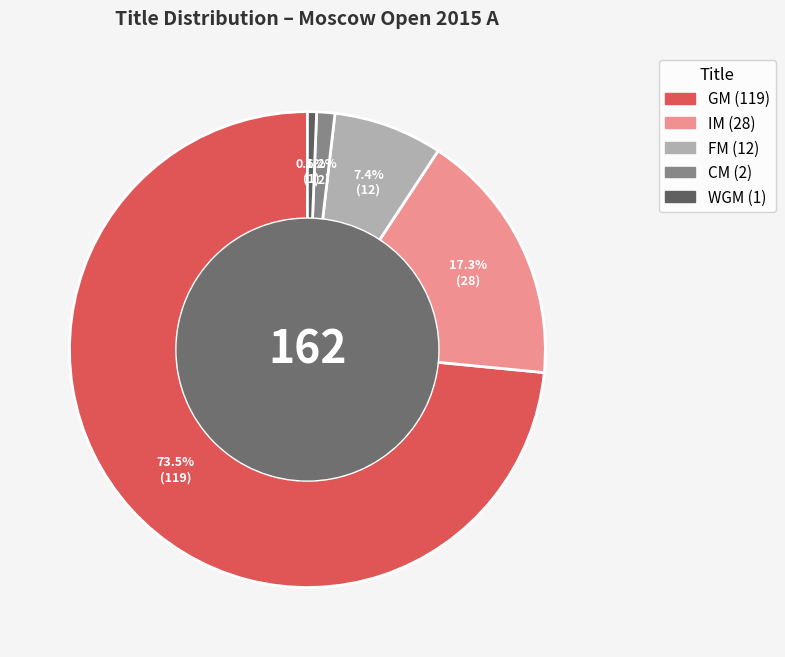

What percentage is the WGM slice, to the nearest percent?

1%